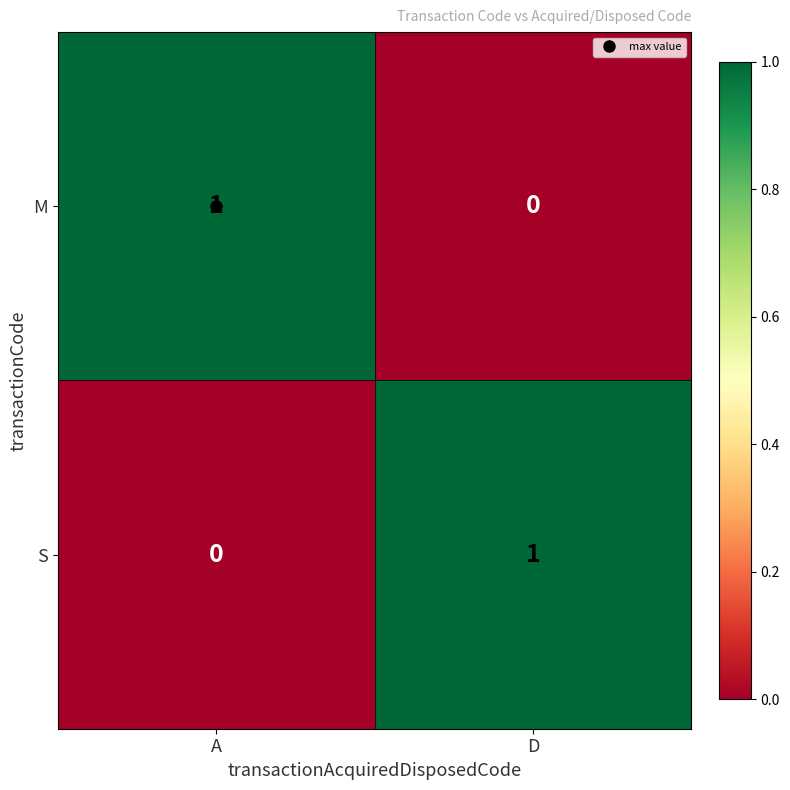

Is the value of M at D greater than the value of S at D?

No